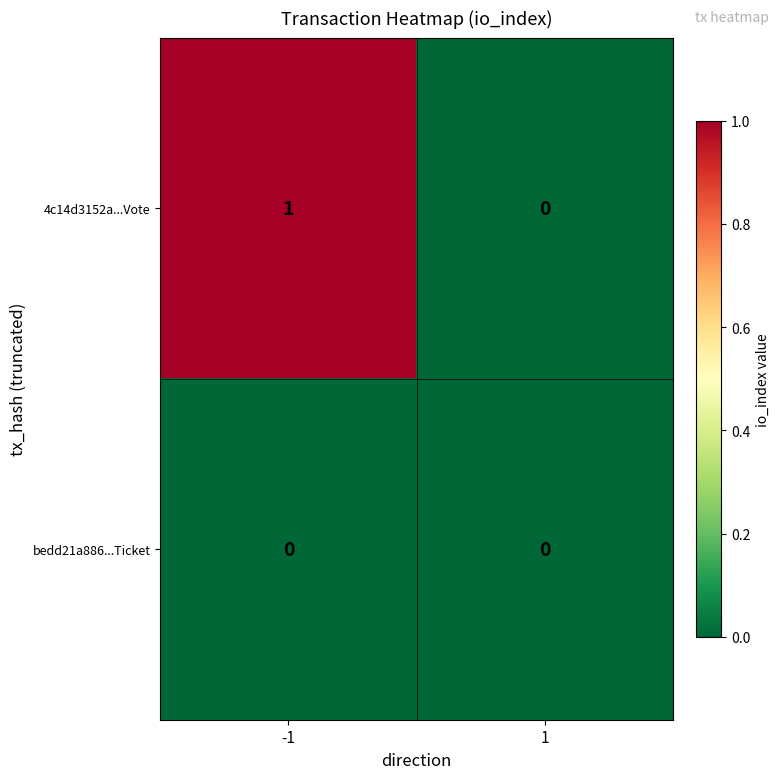

Rank the series by their maximum value, from highest to lowest.

4c14d3152a...Vote, bedd21a886...Ticket